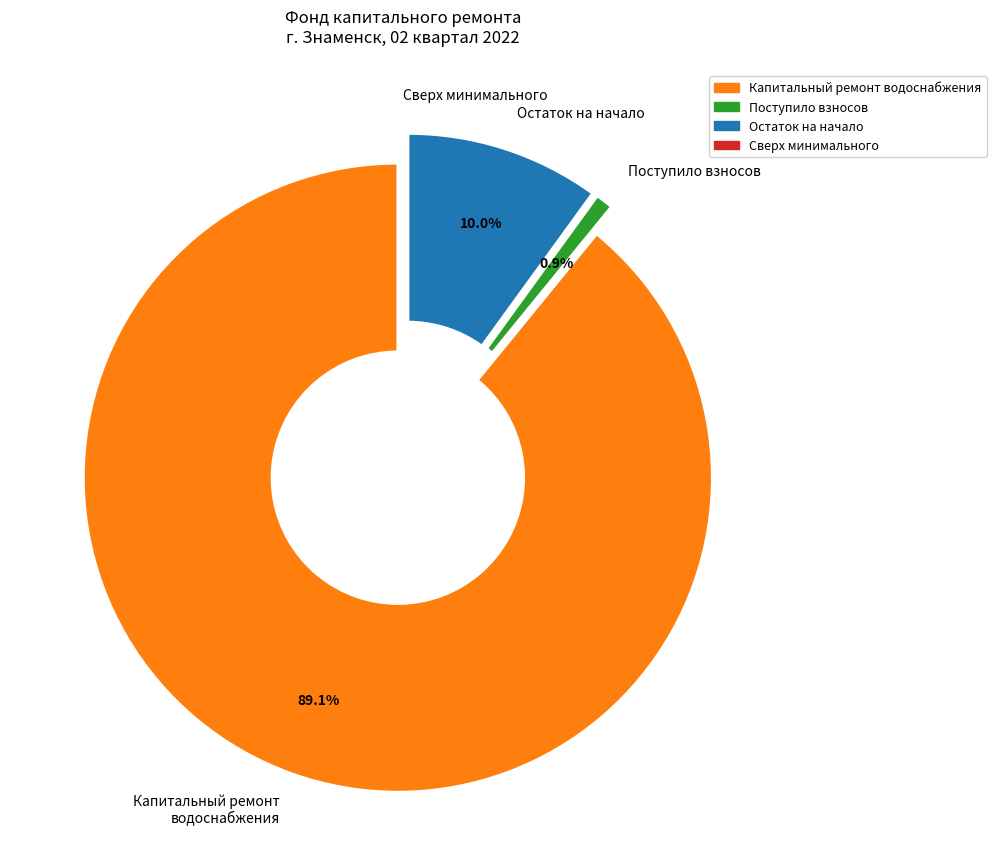

To the nearest percent, what is the average slice percentage?

25%